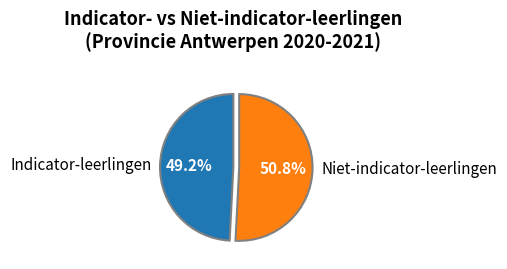

What is the ratio of the value at Niet-indicator-leerlingen to the value at Indicator-leerlingen?

1.0